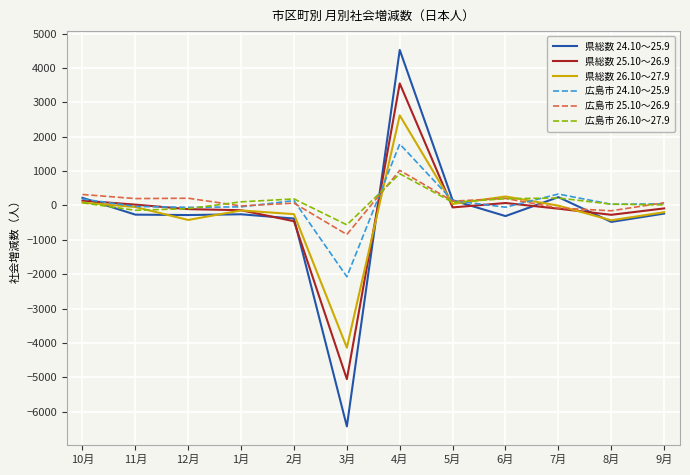

Is the value of 広島市 26.10～27.9 at 1月 greater than the value of 県総数 25.10～26.9 at 3月?

Yes